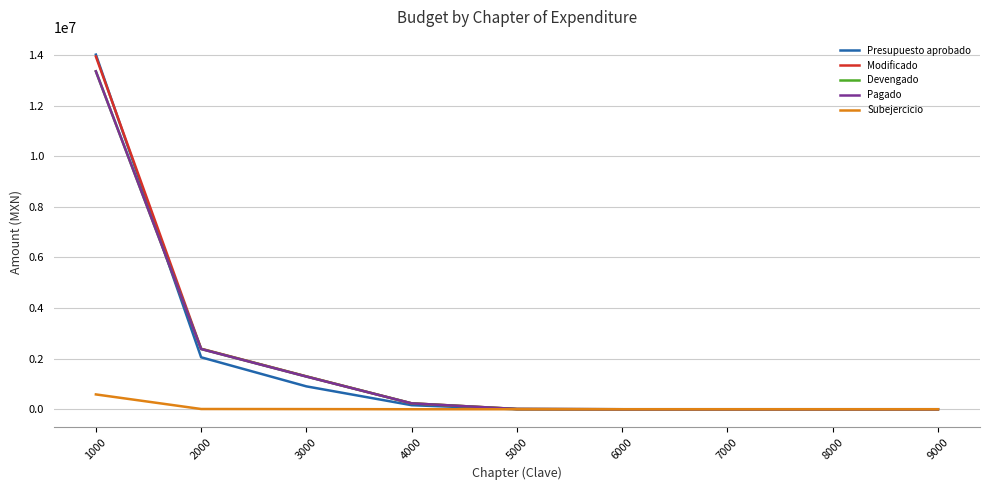

Which series changed the most between 3000 and 5000?

Modificado